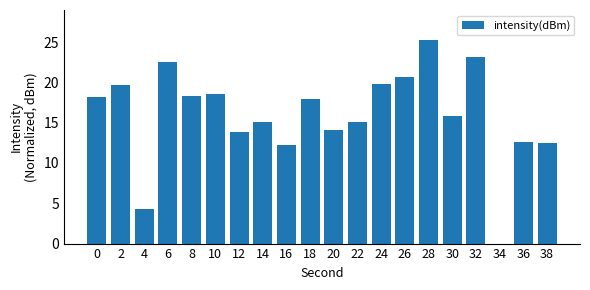

What is the sum of the values at 16 and 20?

26.3